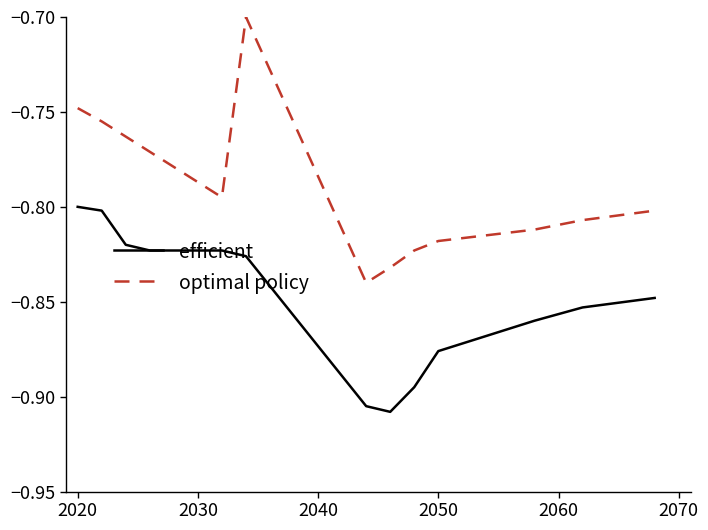

True or false: efficient and optimal policy intersect in this chart.

False